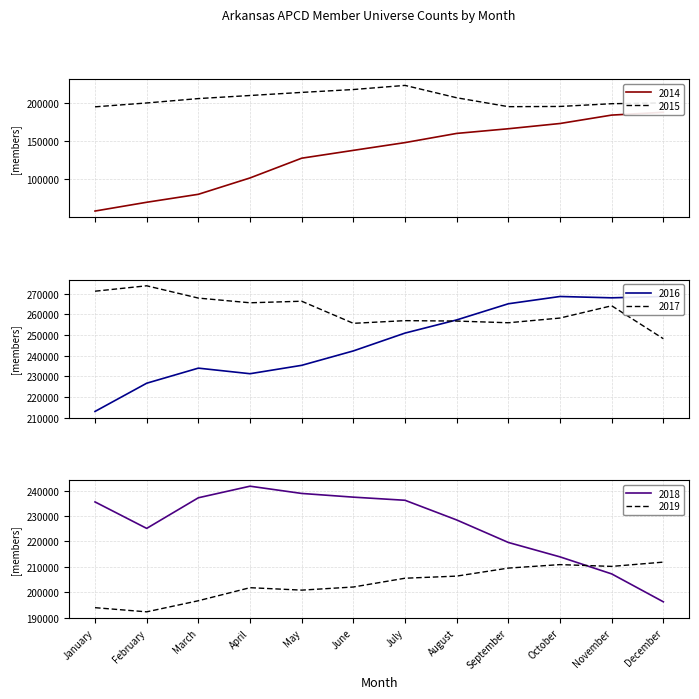

Reading left to right, transcribe all the data shown in this chart.

2014: 58521	70060	80541	102048	128008	138310	148510	160586	166727	173629	184682	188379
2015: 195545	200625	206388	210434	214511	218289	223719	207465	195754	196041	199637	200719
2016: 212999	226666	233969	231271	235330	242311	250947	257320	265148	268669	268025	268693
2017: 271230	273847	267896	265623	266375	255672	256970	256768	255946	258227	264173	248219
2018: 235561	225150	237191	241743	238893	237436	236205	228467	219616	213948	207251	196275
2019: 193972	192334	196699	201831	200871	202099	205552	206383	209539	210908	210205	211886